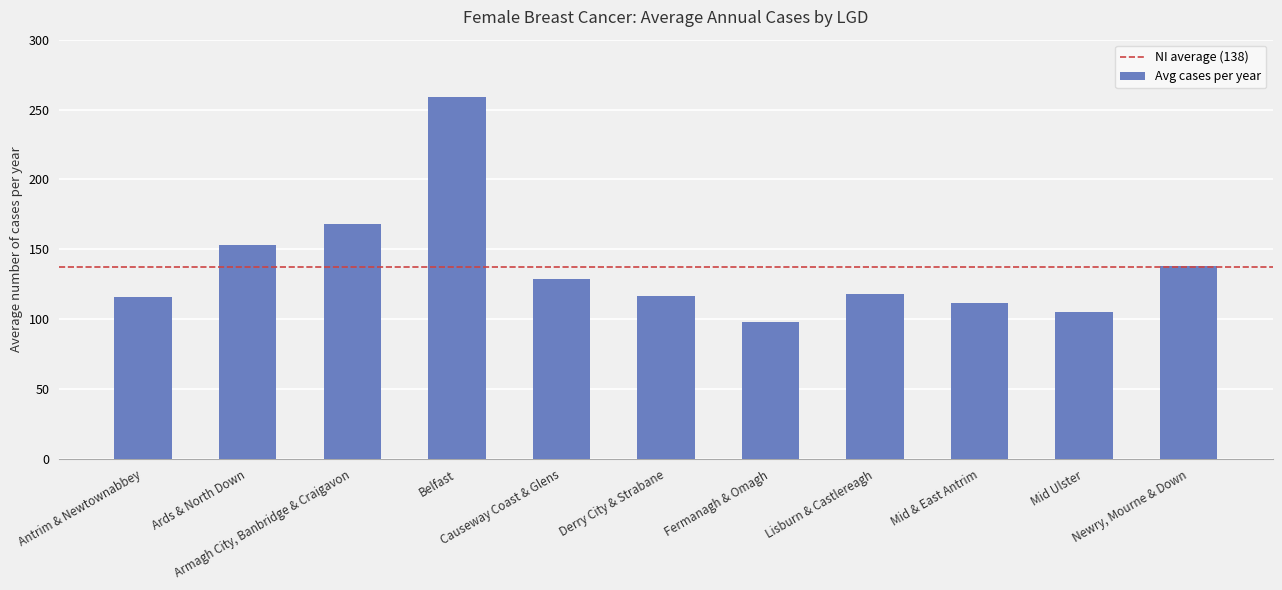

At which category does the chart reach its peak across all series?

Belfast